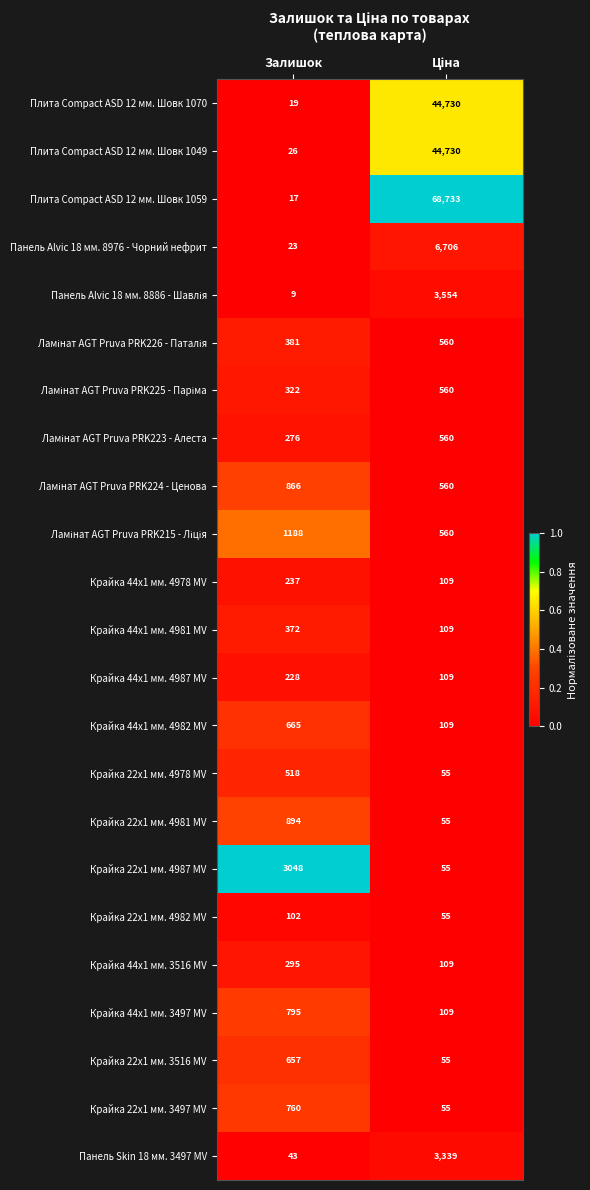

How many distinct data groups are displayed?

23